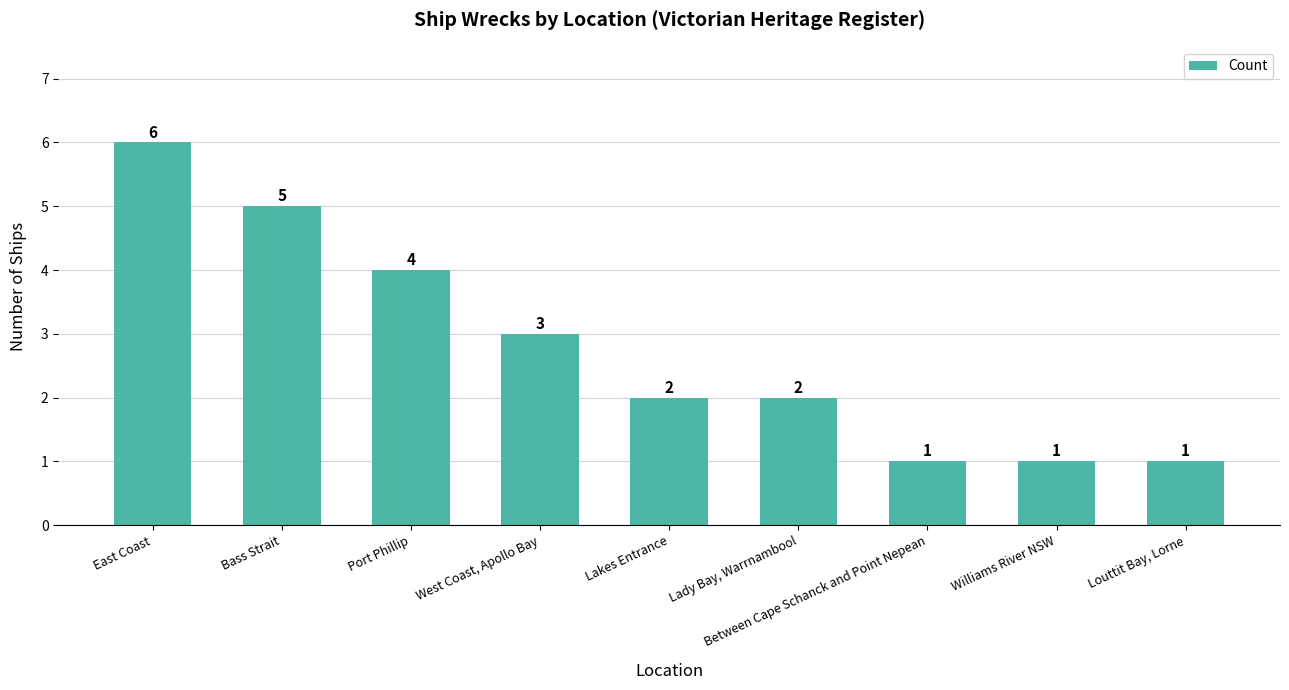

How many values are between 1 and 4?

7